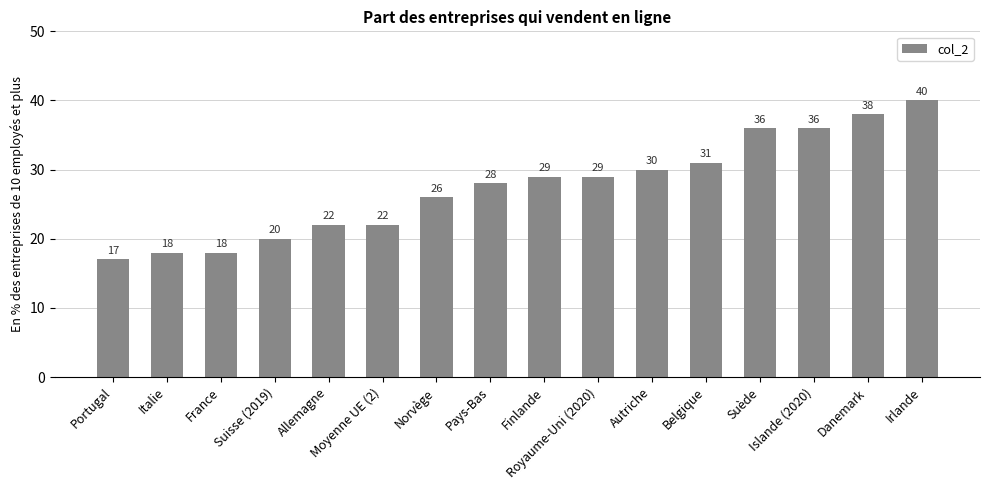

What is the sum of the values at Moyenne UE (2) and Suisse (2019)?

42